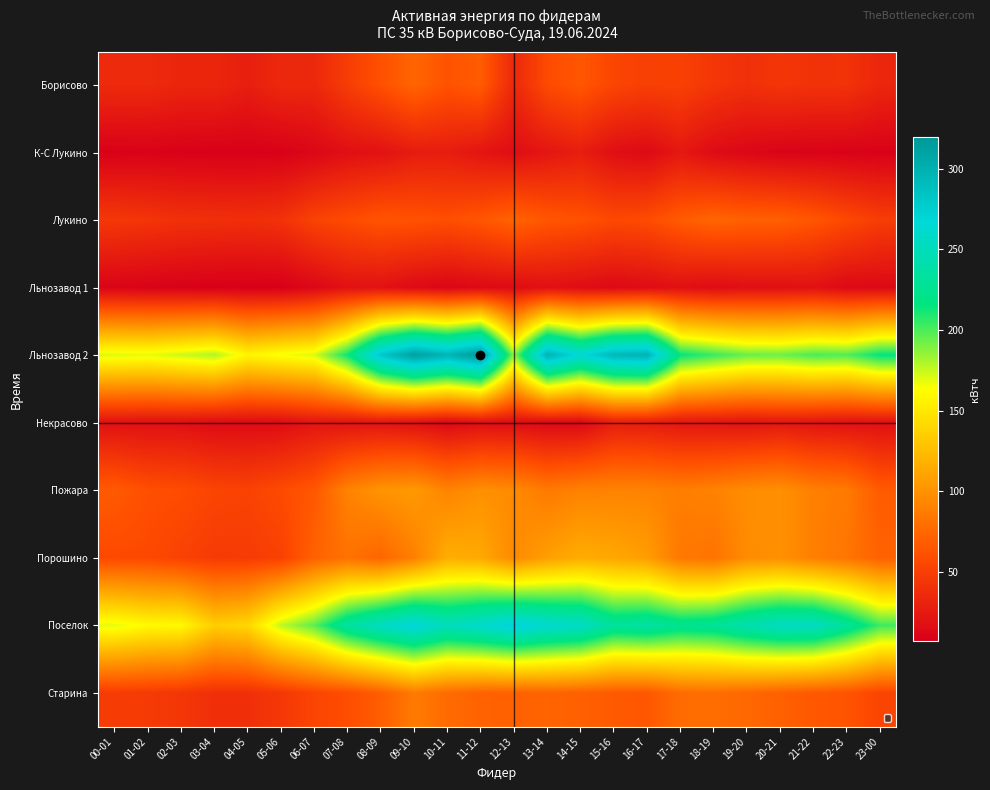

What is the maximum value shown in the chart?

319.8